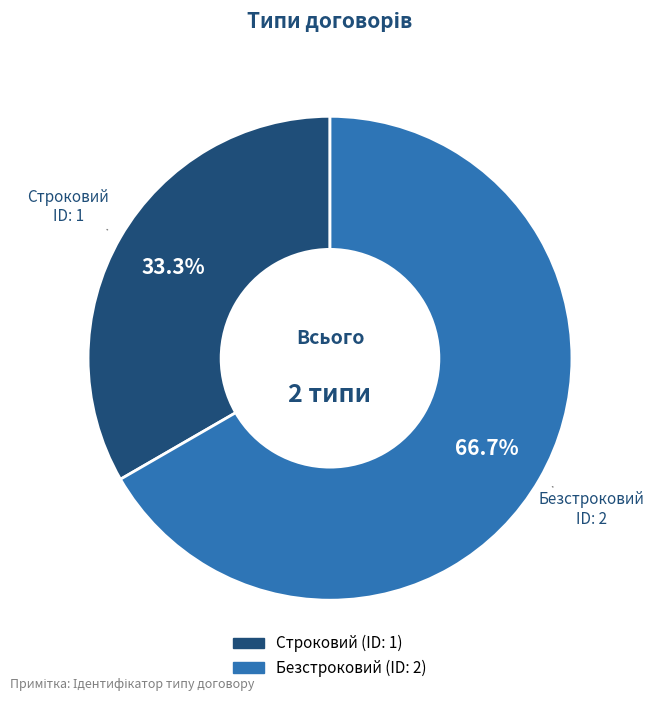

Rank the categories by value from lowest to highest.

Строковий, Безстроковий